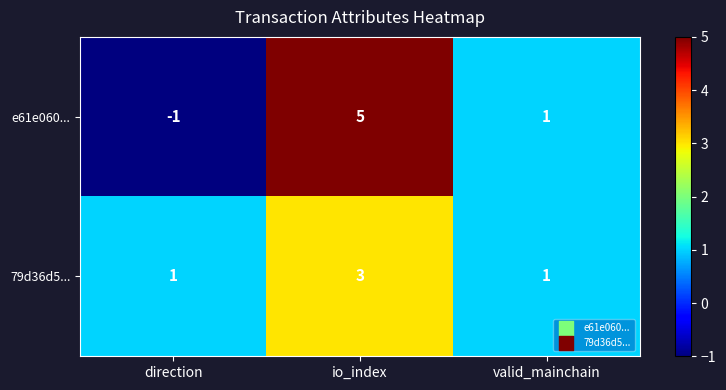

Reading left to right, transcribe all the data shown in this chart.

e61e060...: -1	5	1
79d36d5...: 1	3	1